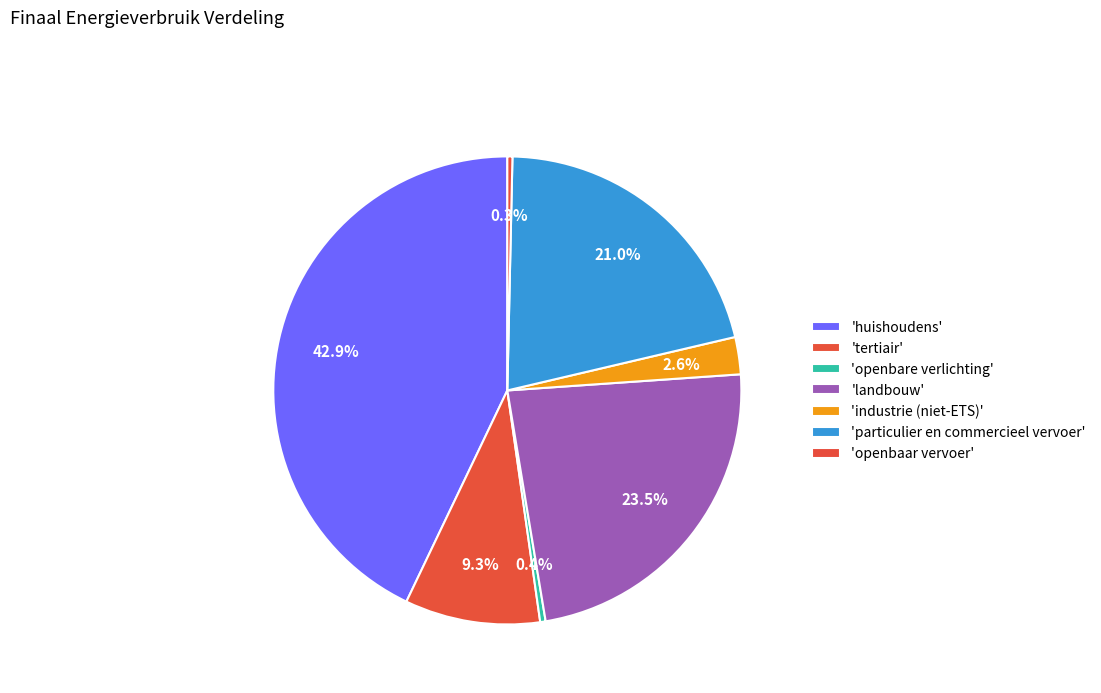

Does any single category account for the majority?

No